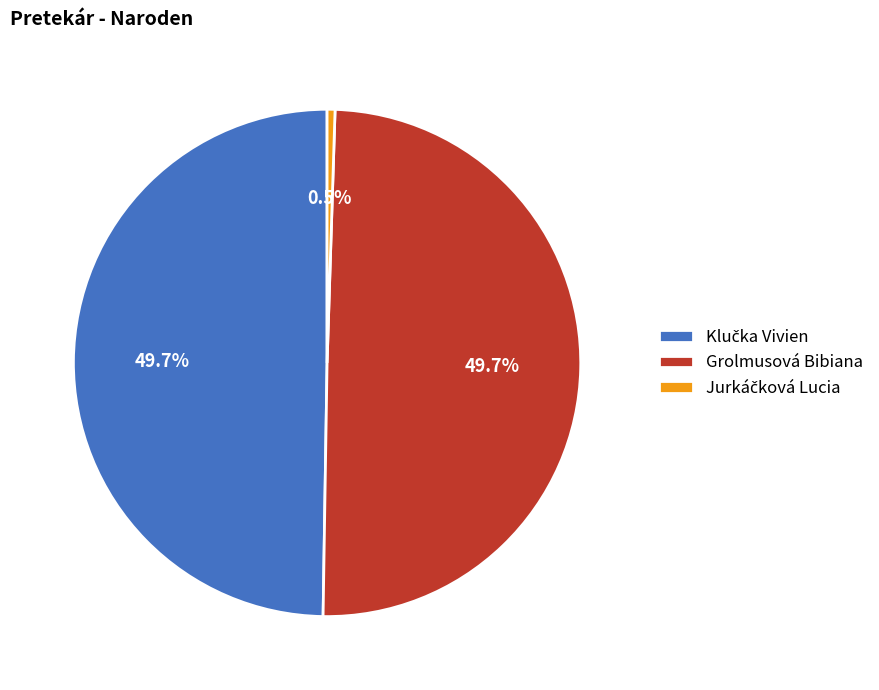

Does any single category account for the majority?

No